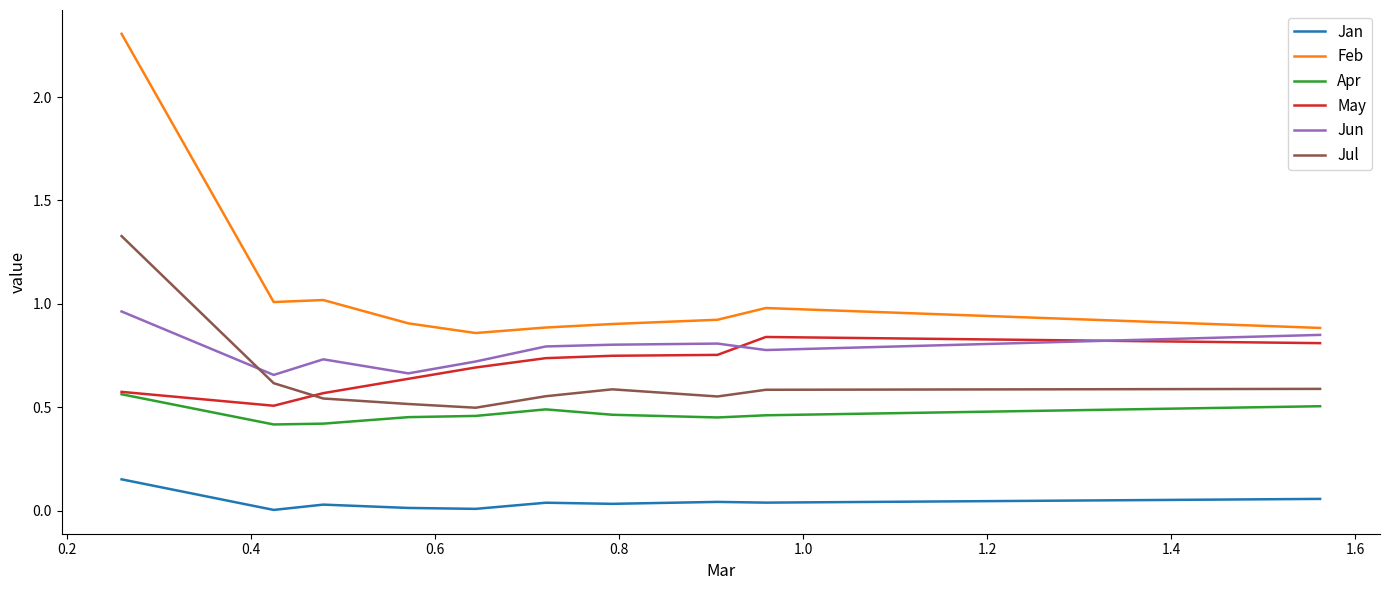

What is the greatest value displayed?

2.3